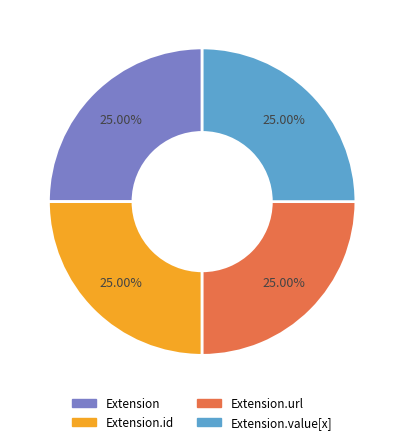

Is there a majority slice in this chart?

No